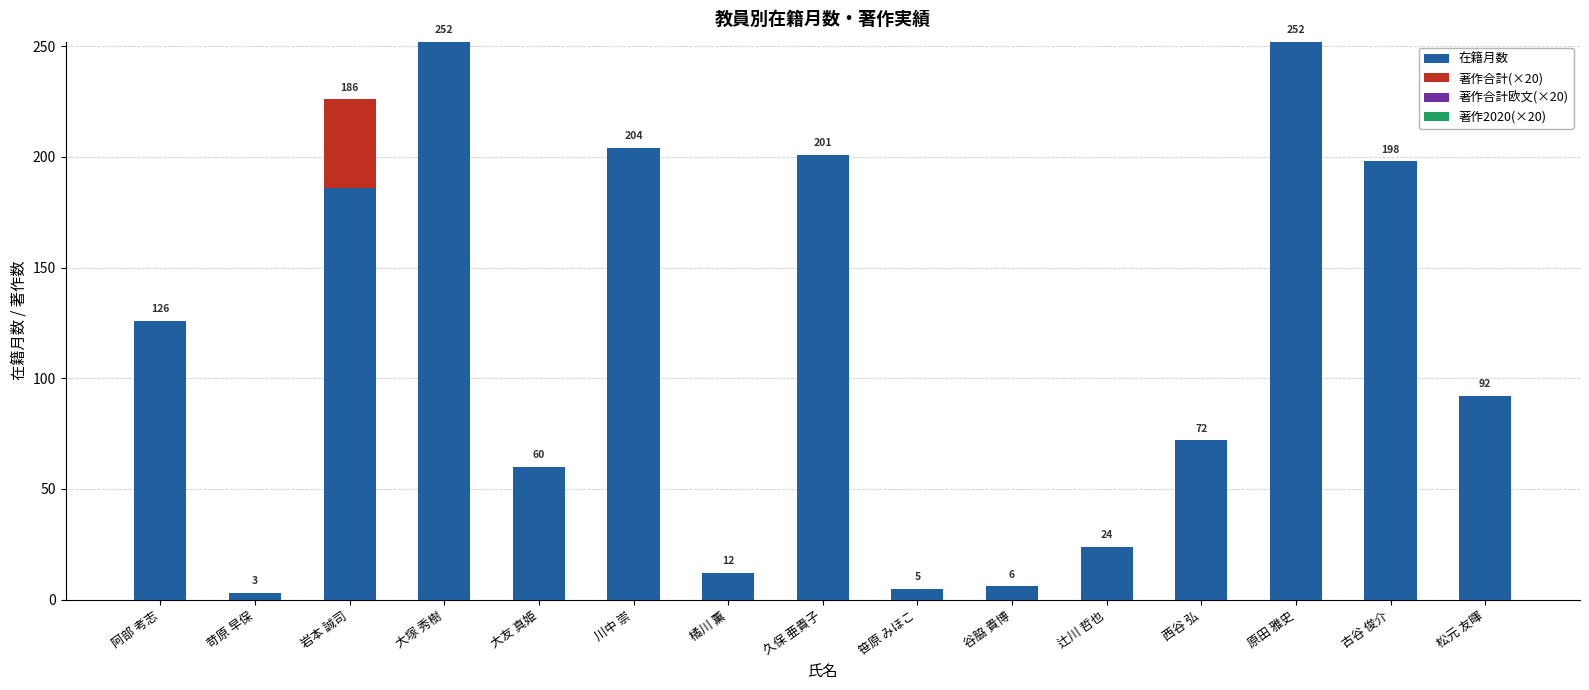

At which label does 在籍月数 first exceed 92?

阿部 考志